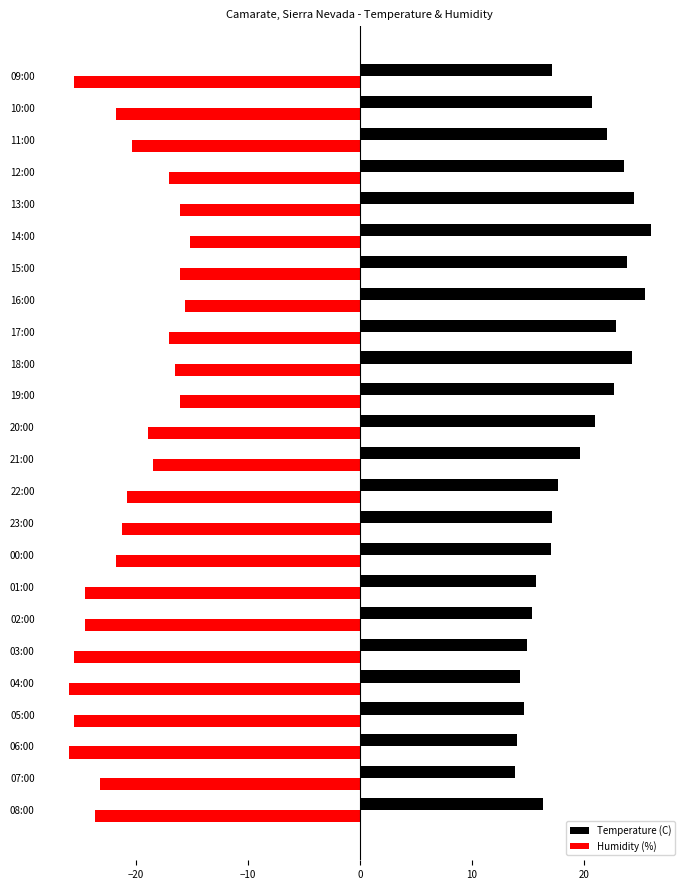

What is the total value across all series at 15:00?

7.8